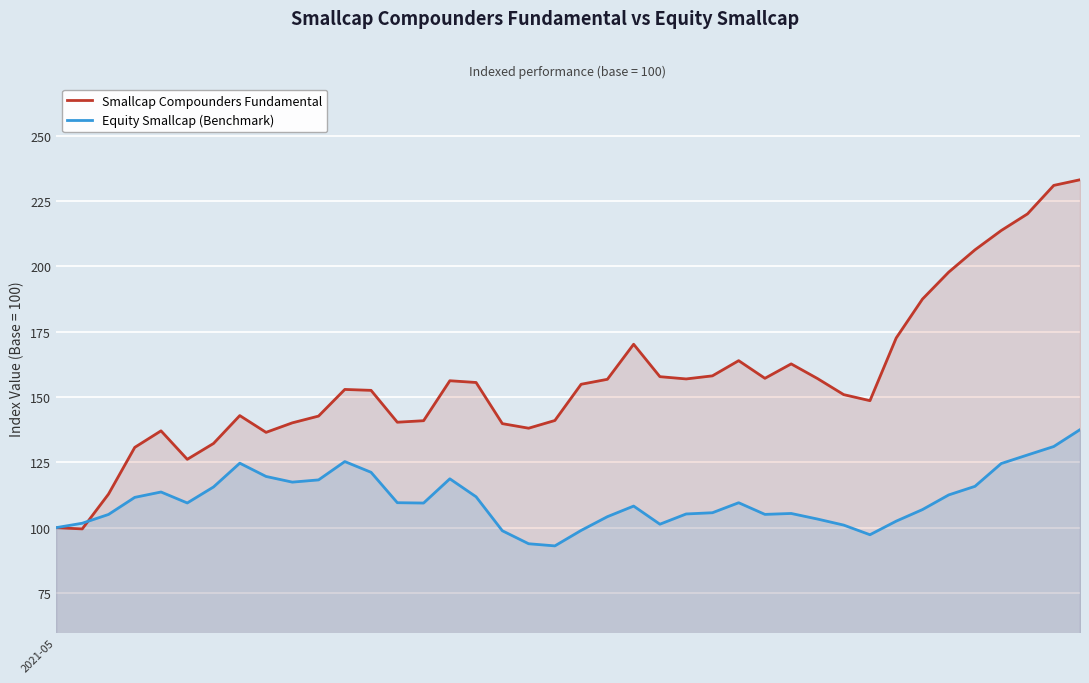

Which has a higher value, 37 or 17?

37